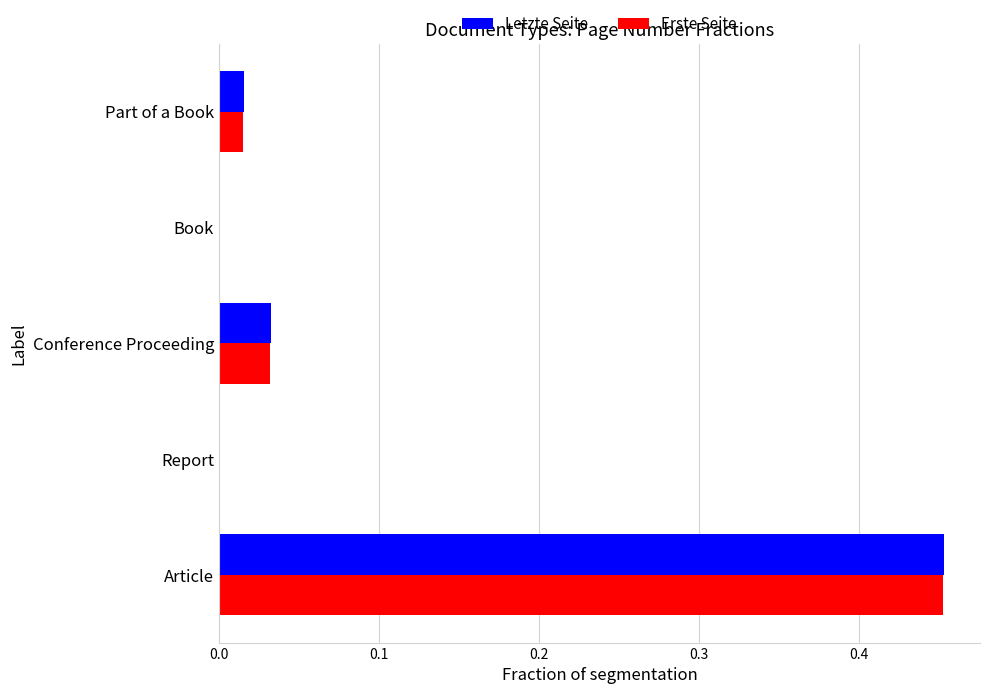

Which series changed the most between Article and Conference Proceeding?

Letzte Seite